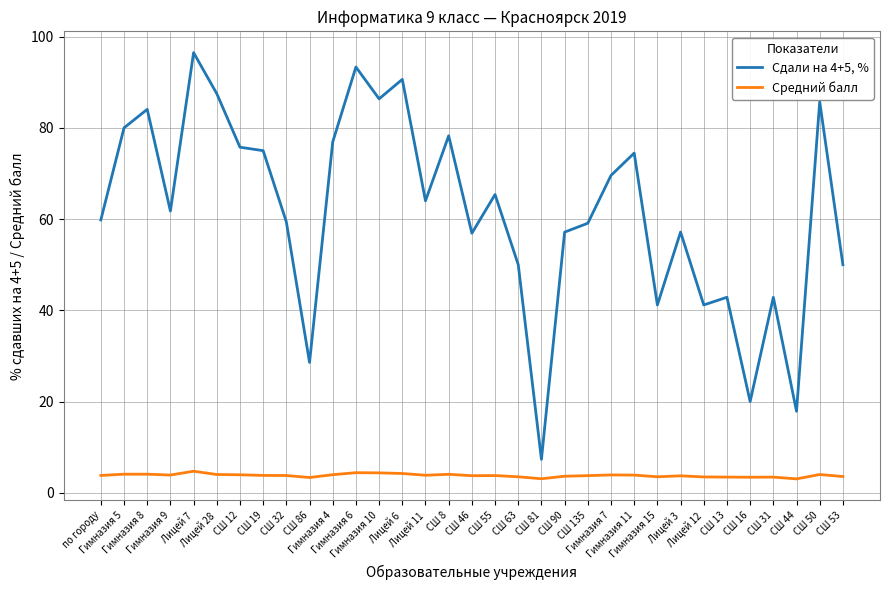

What is the approximate value of Сдали на 4+5, % at Лицей 11?

64.0